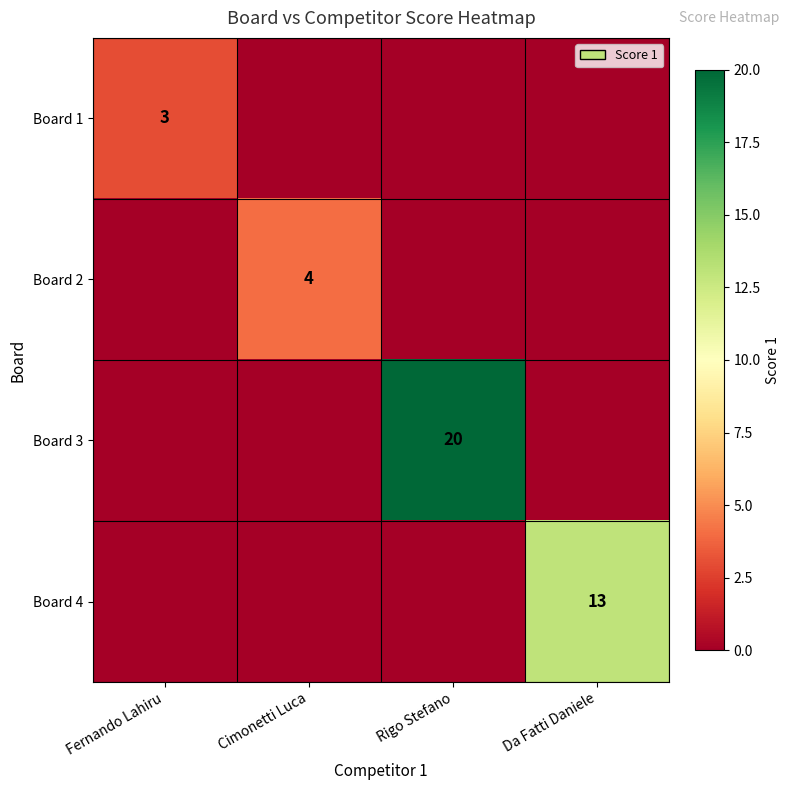

The Board 3 series shows 27 at Rigo Stefano. True or false?

False